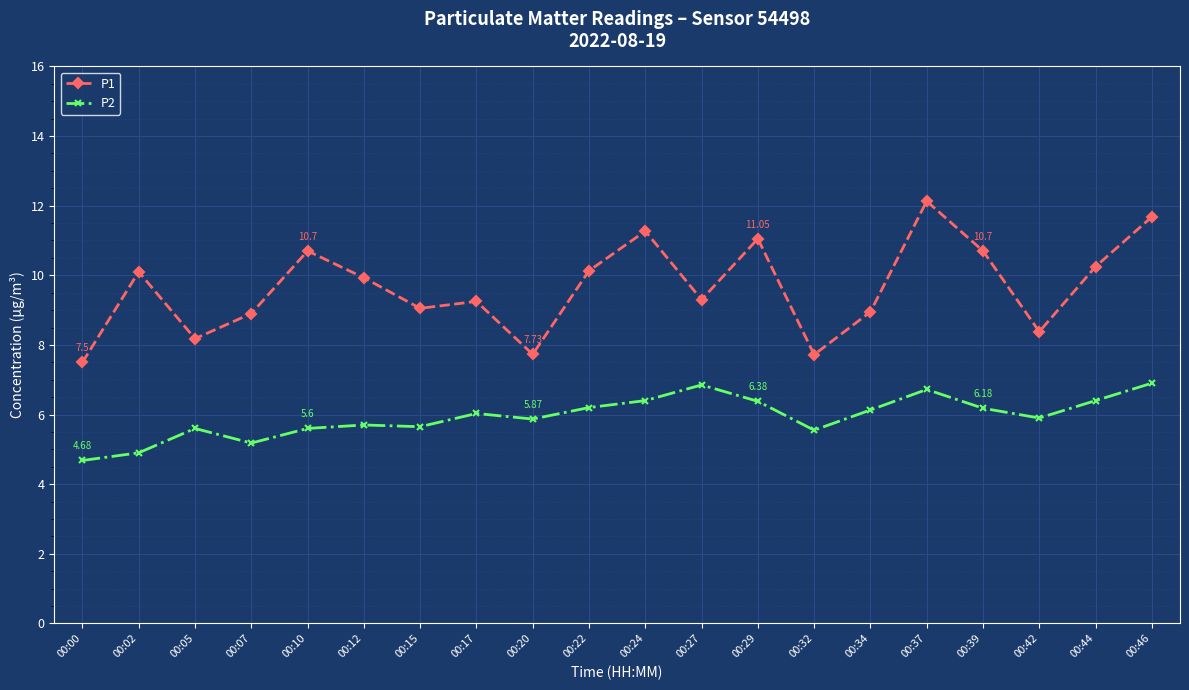

Is it true that P2 equals 2.4 at 00:27?

False